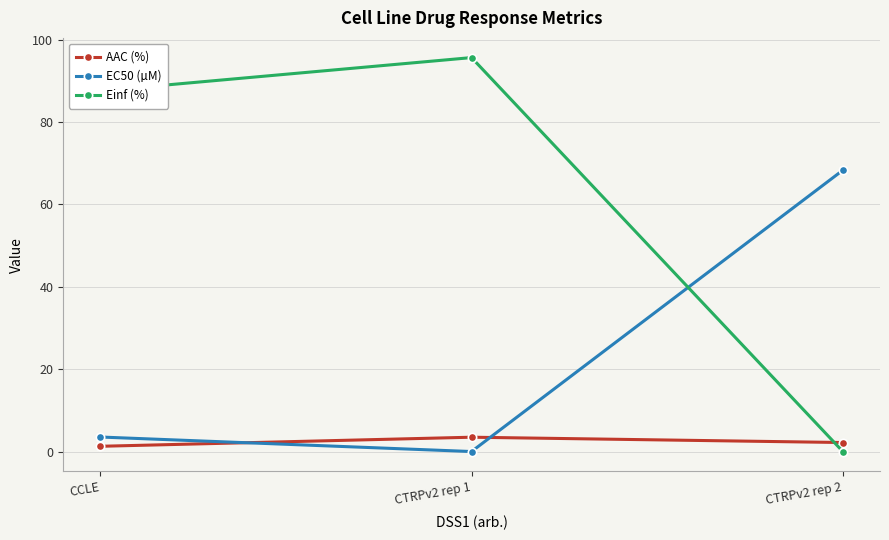

Is the value of EC50 (µM) at CTRPv2 rep 1 greater than the value of Einf (%) at CCLE?

No